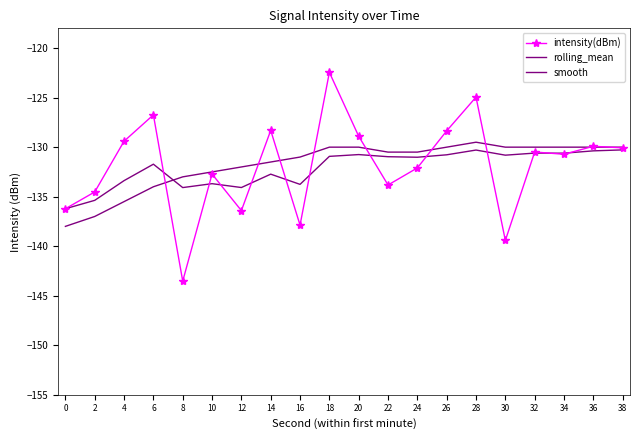

Which series has the largest range (max minus min)?

intensity(dBm)